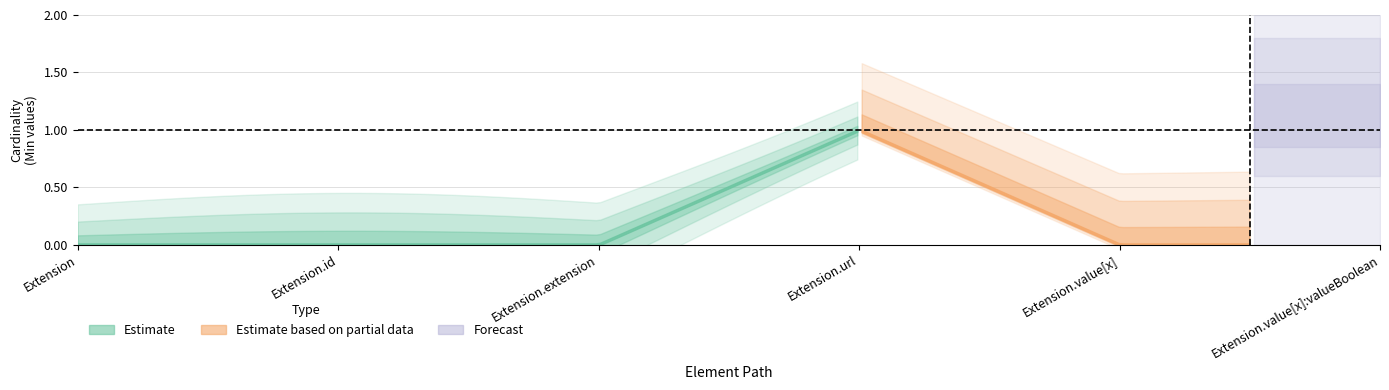

Where is Min nearest to the value 0?

Extension